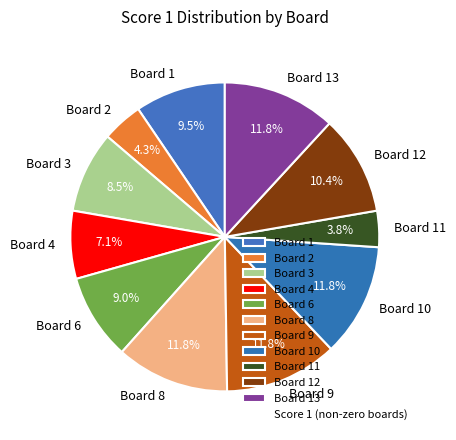

To the nearest percent, what is the combined percentage of Board 6 and Board 10?

21%